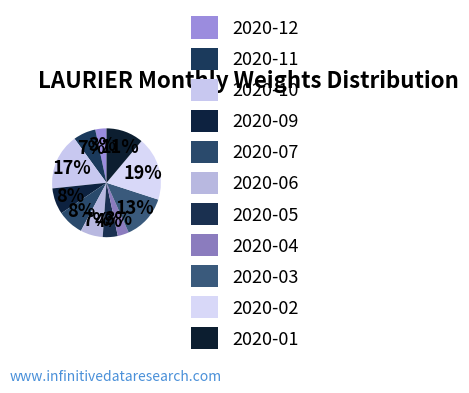

Approximately how many times larger is the value at 2020-05 compared to 2020-06?

0.7